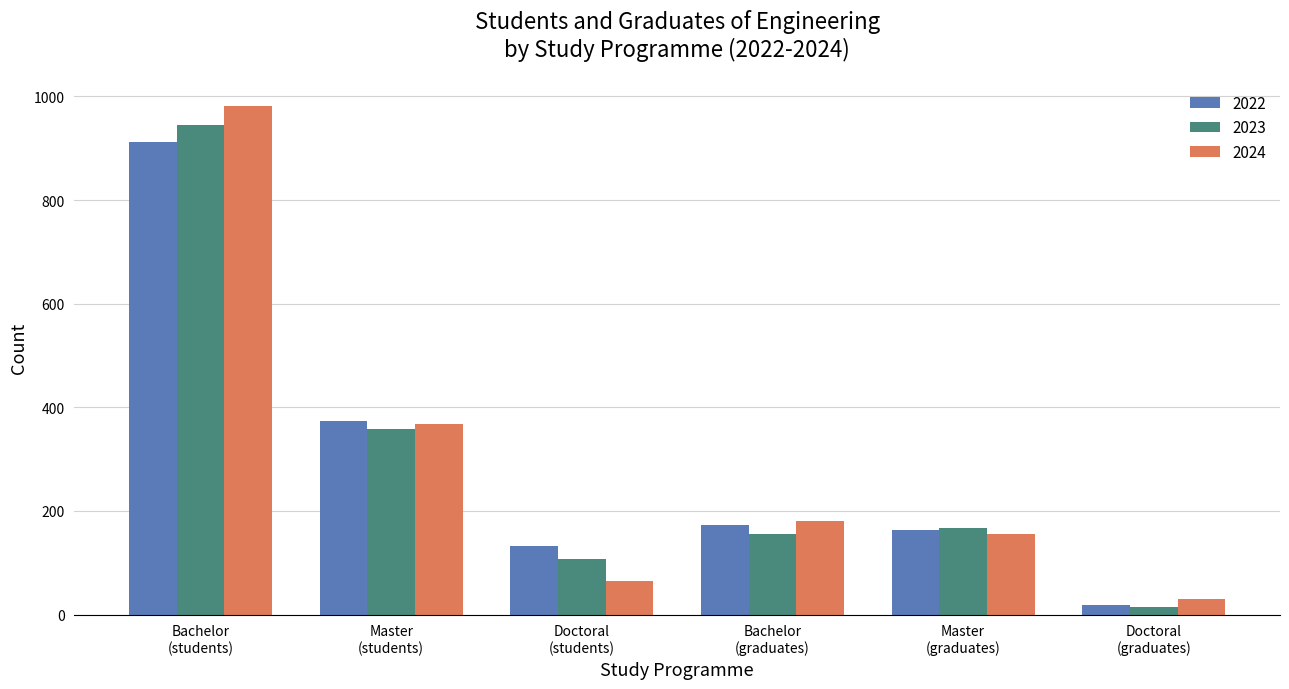

Reading left to right, what are all the values shown in this chart?

2022: 913	373	132	173	163	18
2023: 945	358	108	155	167	15
2024: 981	368	65	181	155	31